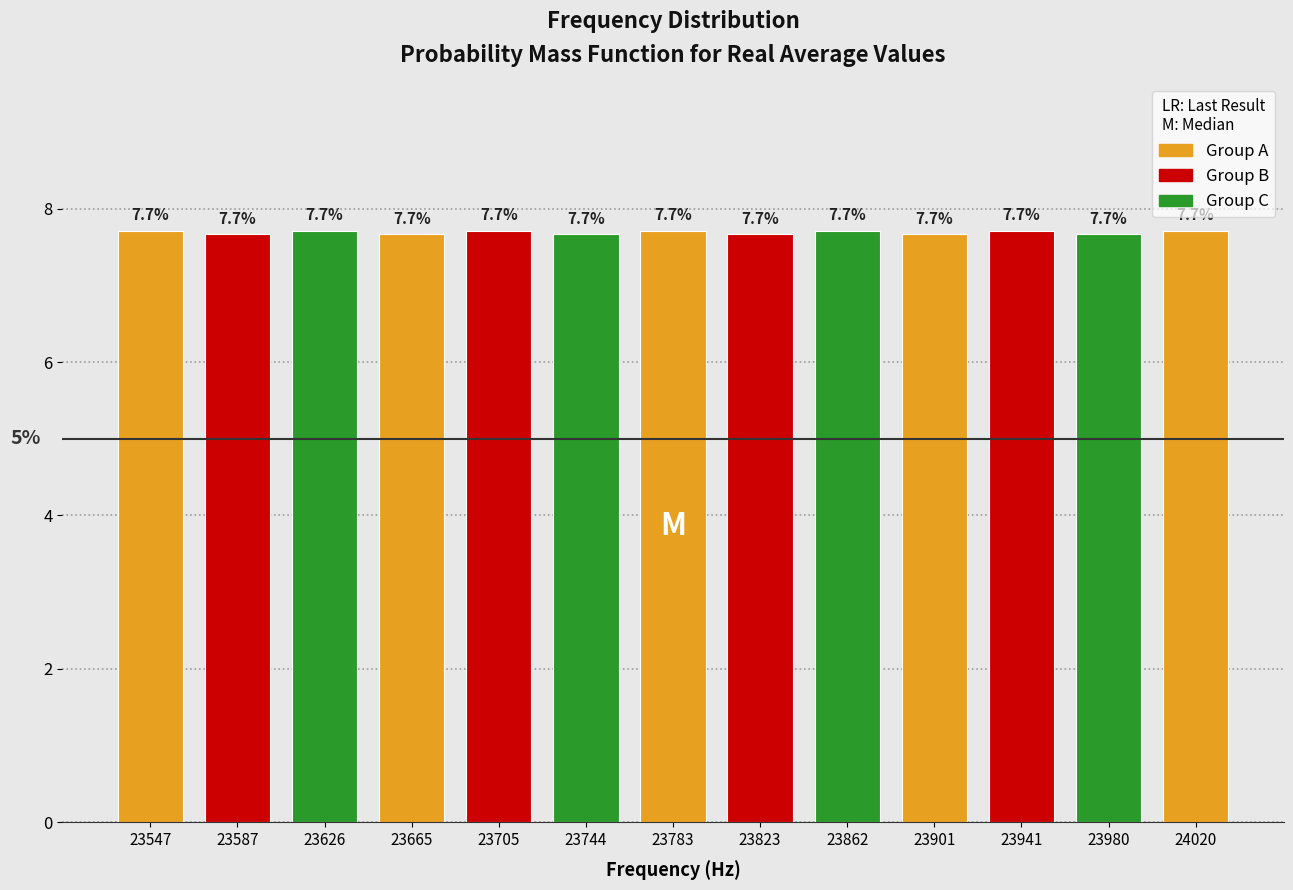

Reading left to right, transcribe this chart: for each bar, give the range it covers on the x-axis and its height. The bar edges are not printed on the chart, so give them approximately, as read against the axis.

23530 to 23565: 7.7
23565 to 23605: 7.7
23605 to 23645: 7.7
23645 to 23685: 7.7
23685 to 23725: 7.7
23725 to 23765: 7.7
23765 to 23805: 7.7
23805 to 23845: 7.7
23845 to 23880: 7.7
23880 to 23920: 7.7
23920 to 23960: 7.7
23960 to 24000: 7.7
24000 to 24040: 7.7